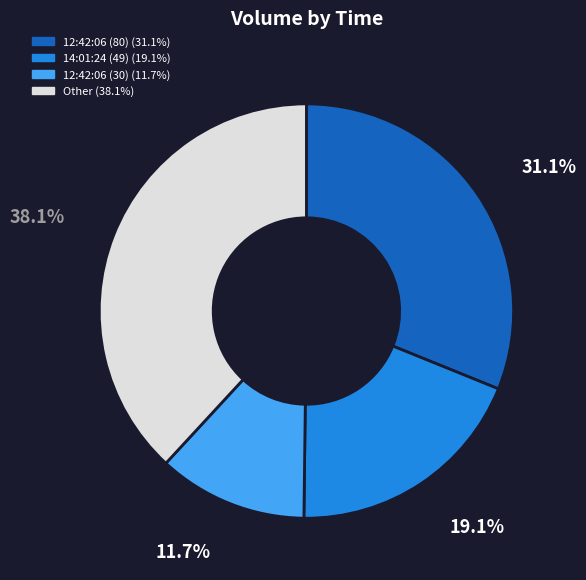

Does any single category account for the majority?

No